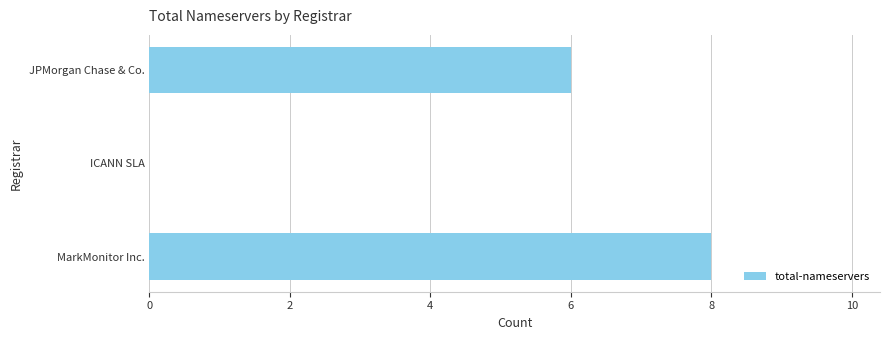

How many values are above zero?

2